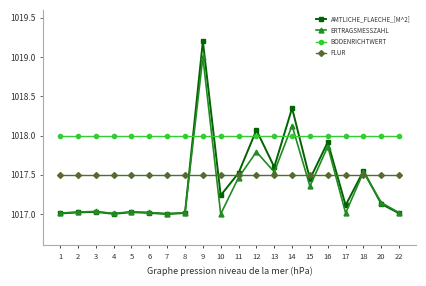

True or false: ERTRAGSMESSZAHL has more than 2 points higher than both neighbors.

True